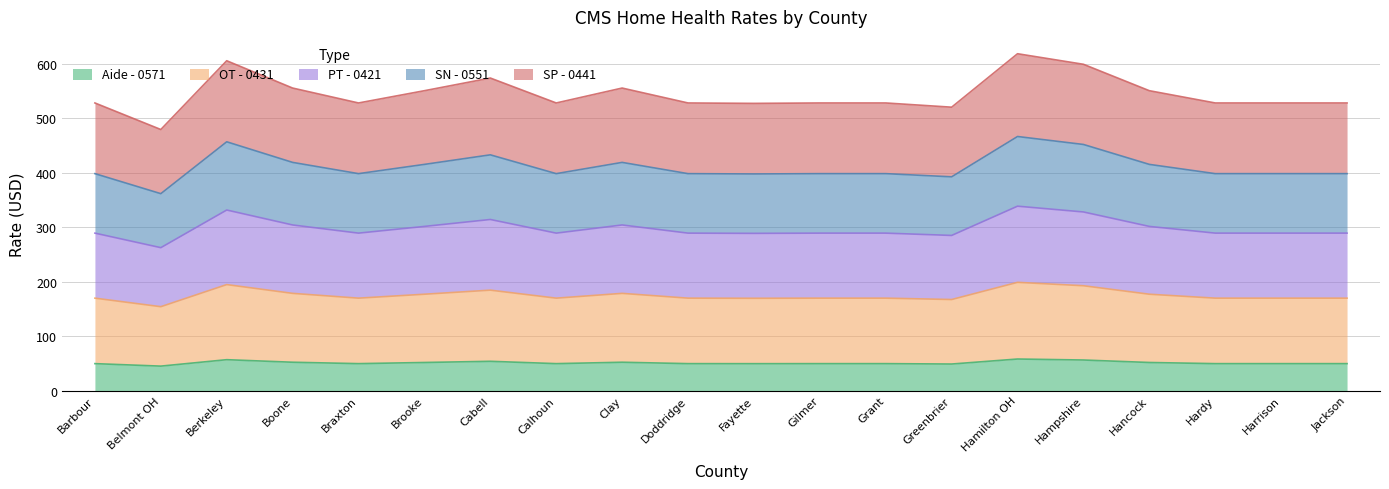

At which label does PT - 0421 reach its minimum?

Belmont OH